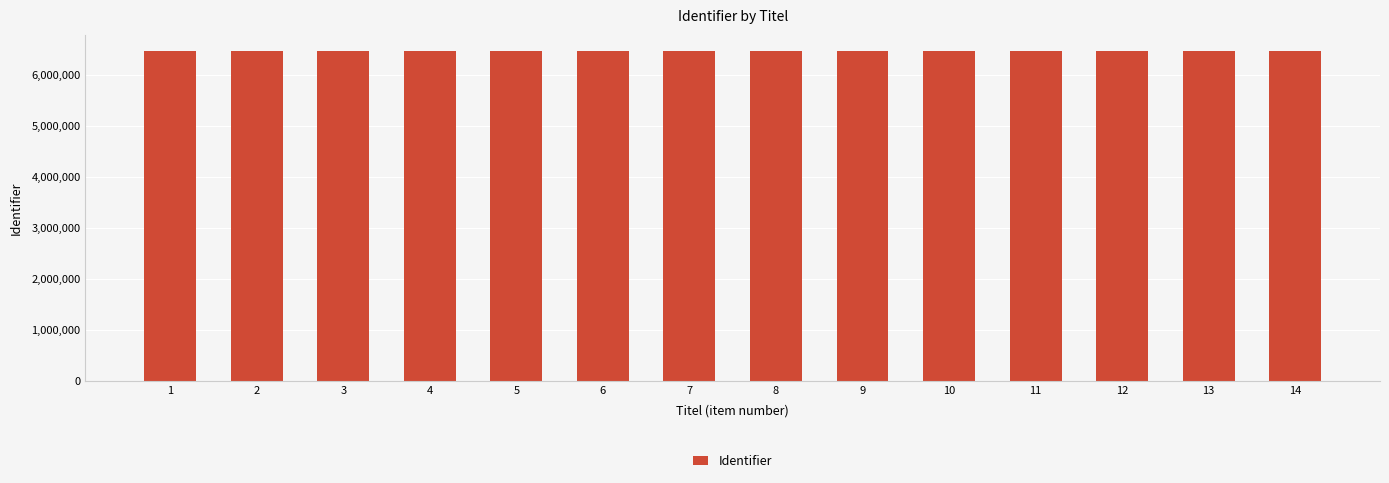

What is the sum of the values at 11 and 1?

12907756